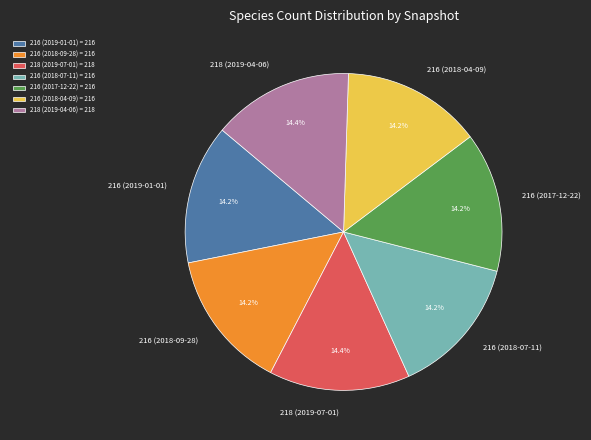

To the nearest percent, what is the combined percentage of 216 (2017-12-22) and 216 (2018-07-11)?

28%